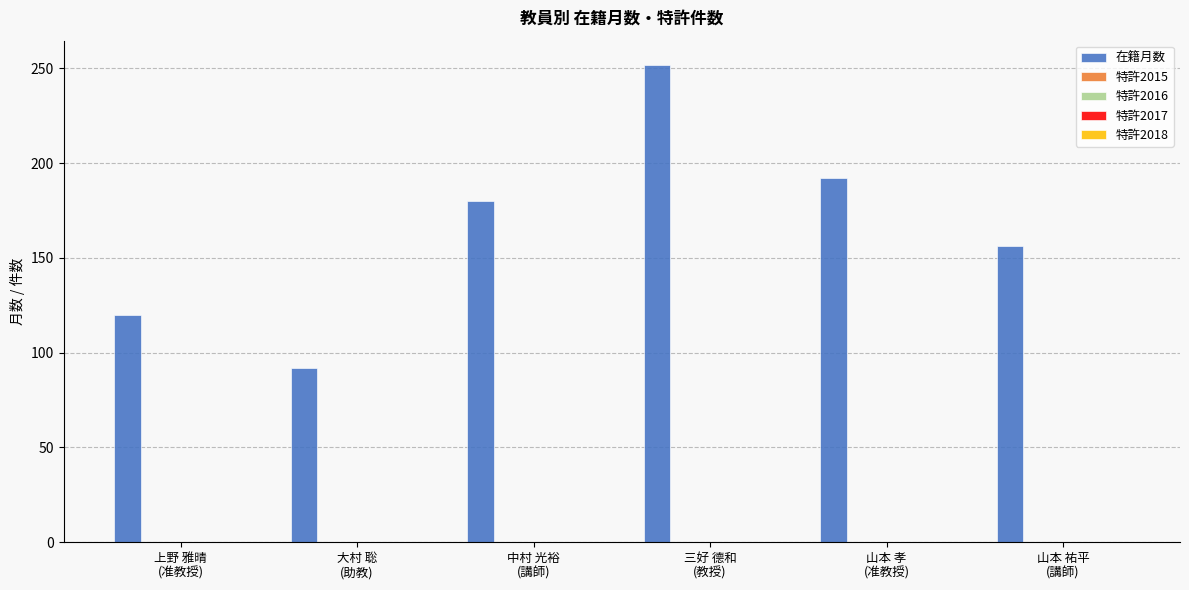

What is the value of the 6th bar from the left?

156